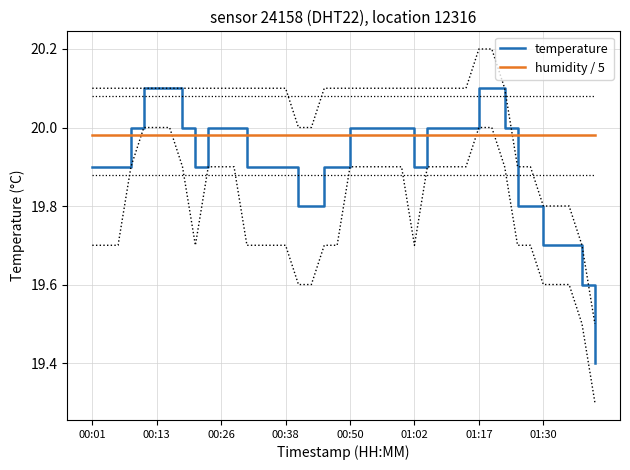

The value of humidity / 5 at 36 is 26.2. True or false?

False